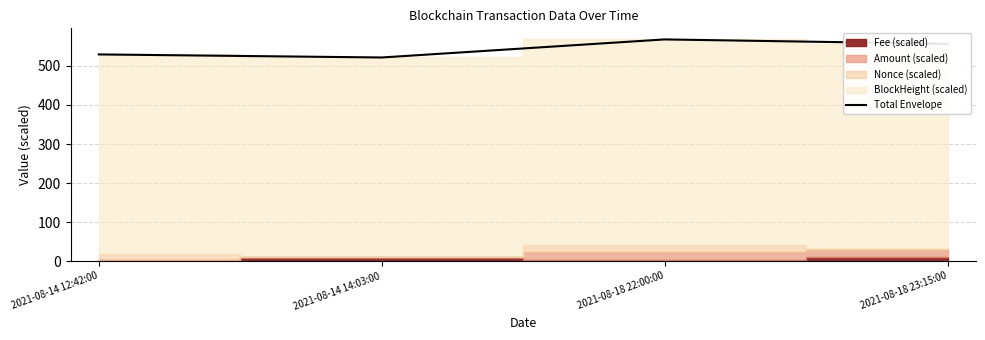

How many data points does each series have?

4